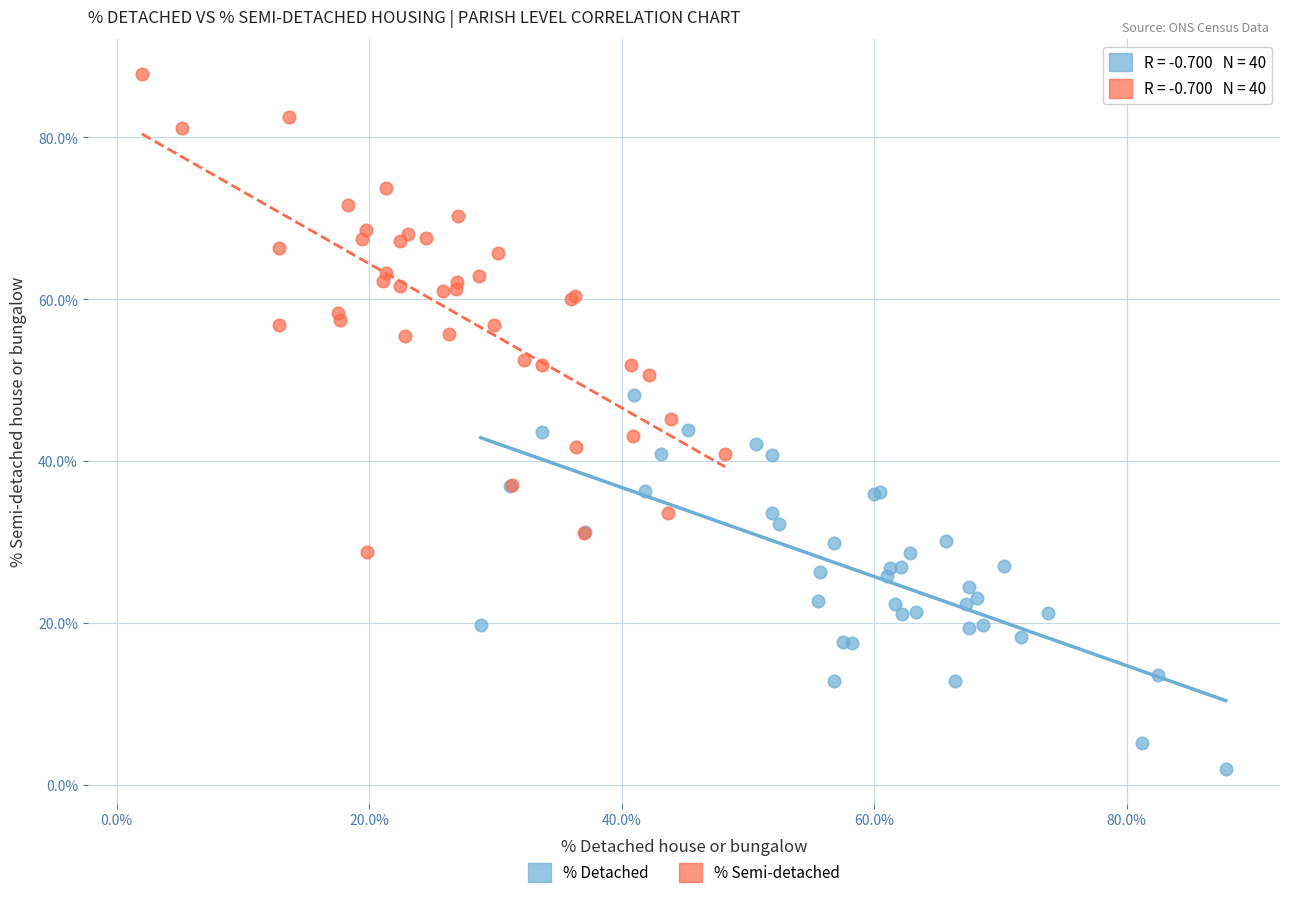

Which series has the largest Y range (max minus min)?

% Semi-detached